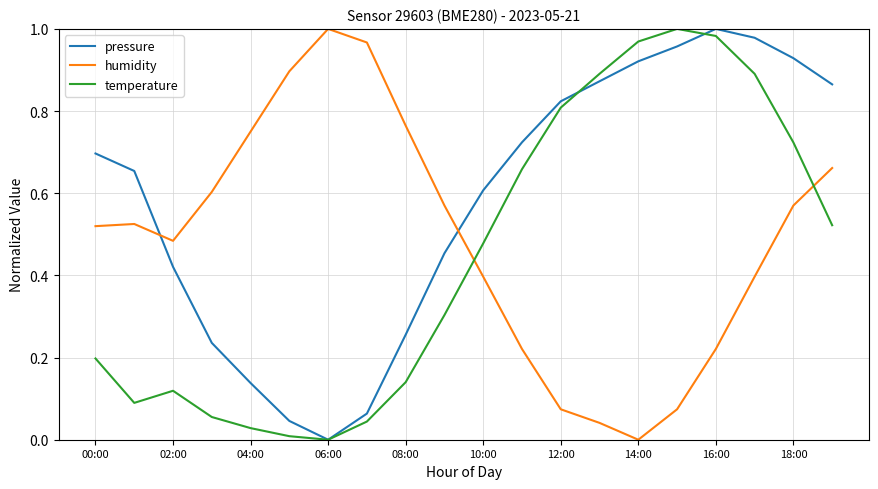

How many intersections are there between pressure and humidity?

2